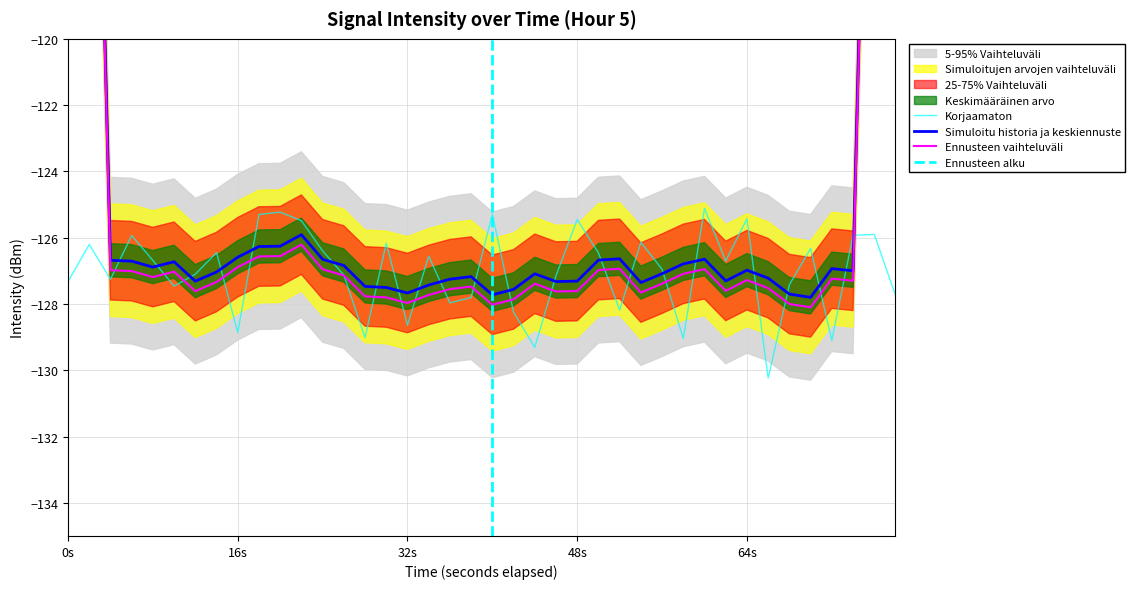

What is the lowest value of the Korjaamaton series?

-130.2